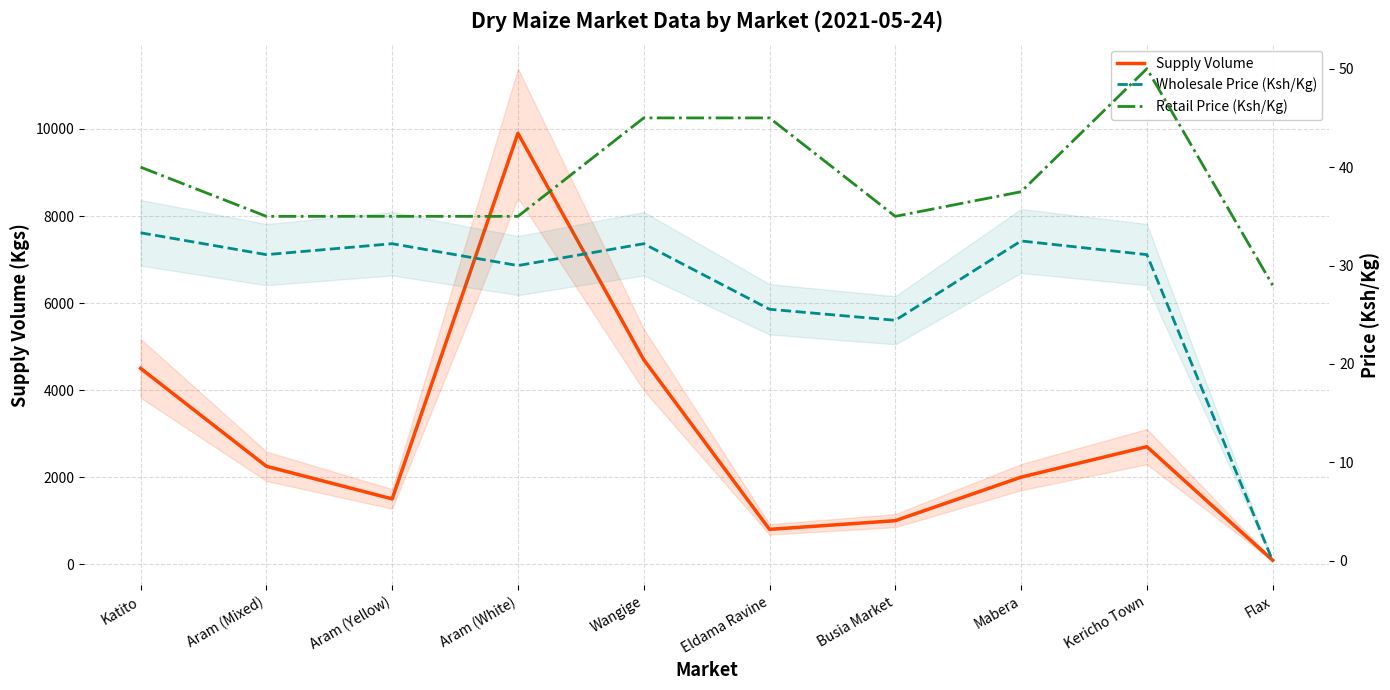

What is the label of the 7th point from the right?

Aram (White)